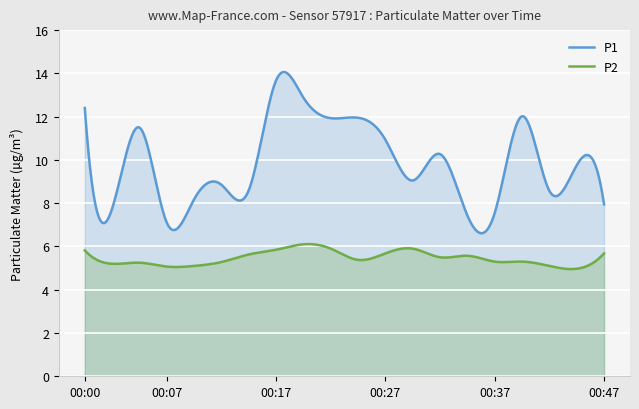

What is the spread (max minus min) of values at 00:05?

6.2